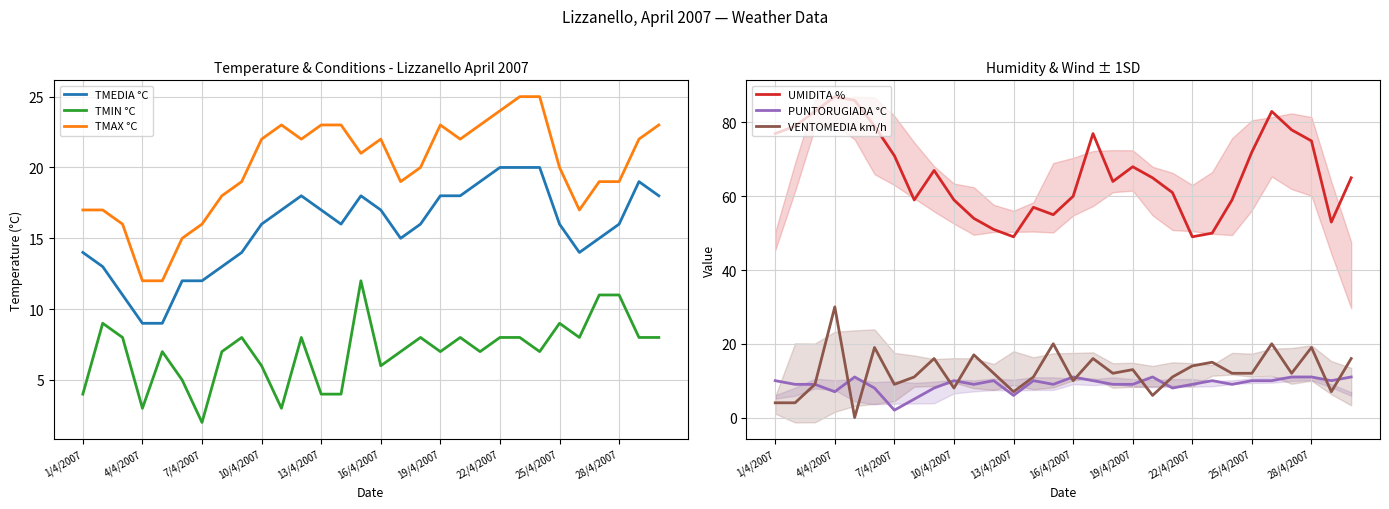

True or false: TMAX °C and VENTOMEDIA km/h cross at least once.

True